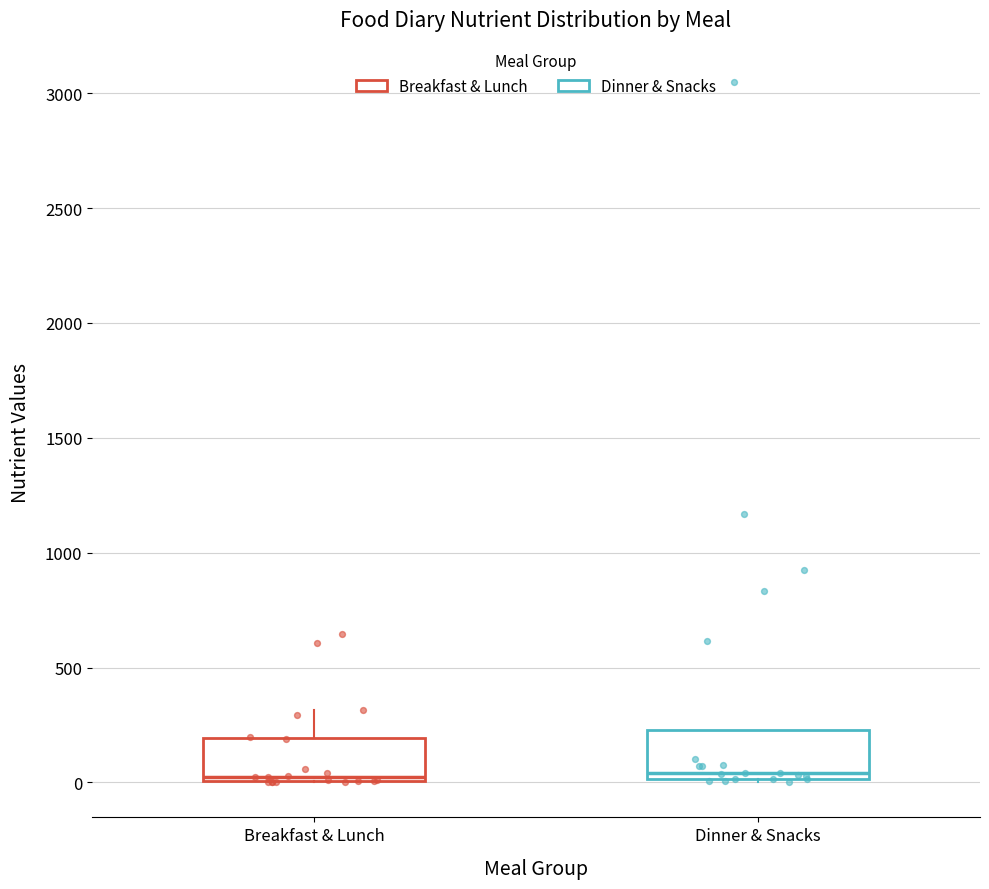

Reading left to right, read every box against the y-axis: the position of its median line, the range the box covers, and the ends of its whiskers. The values are not printed on the chart, so give them approximately, as read against the axis.

Breakfast & Lunch: median 0 (just above the box's lower edge), box 0 to 200, whiskers 0 to 300
Dinner & Snacks: median 50, box 0 to 250, whiskers 0 (just below the box's lower edge) to 250